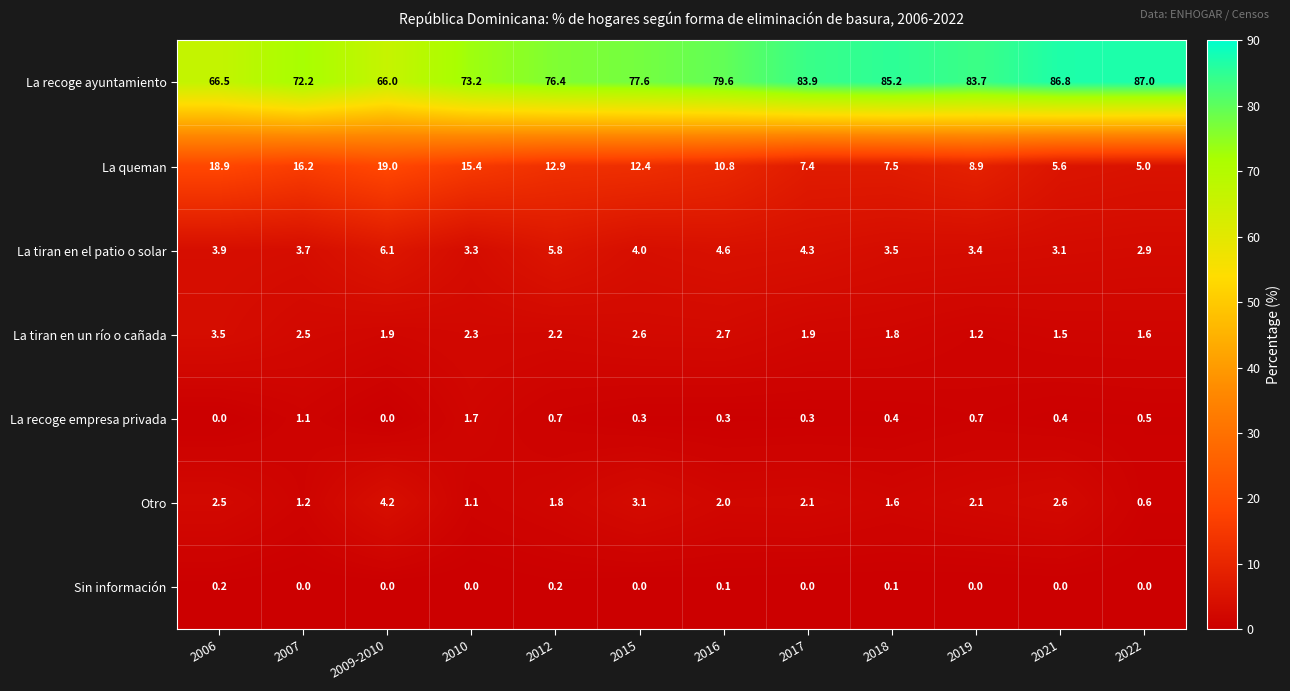

Which category has the highest value across all series?

2022